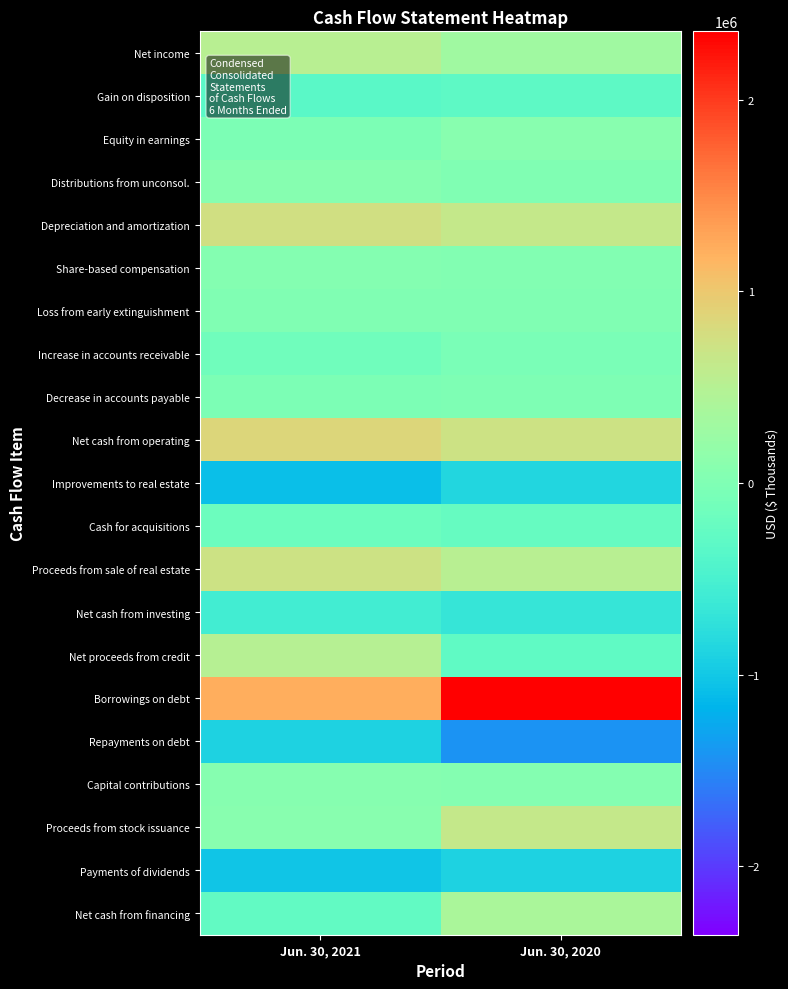

Which has a higher value, Jun. 30, 2020 or Jun. 30, 2021?

Jun. 30, 2021